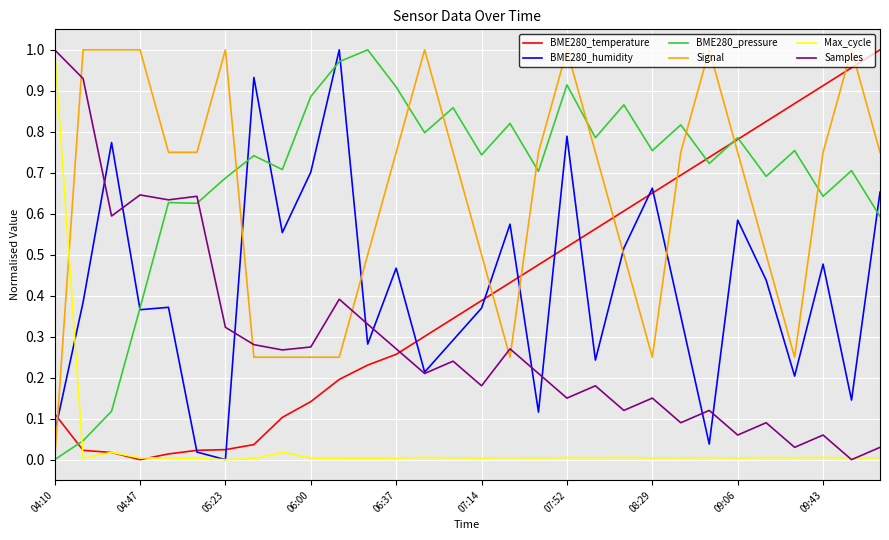

How many intersections are there between BME280_temperature and BME280_humidity?

10